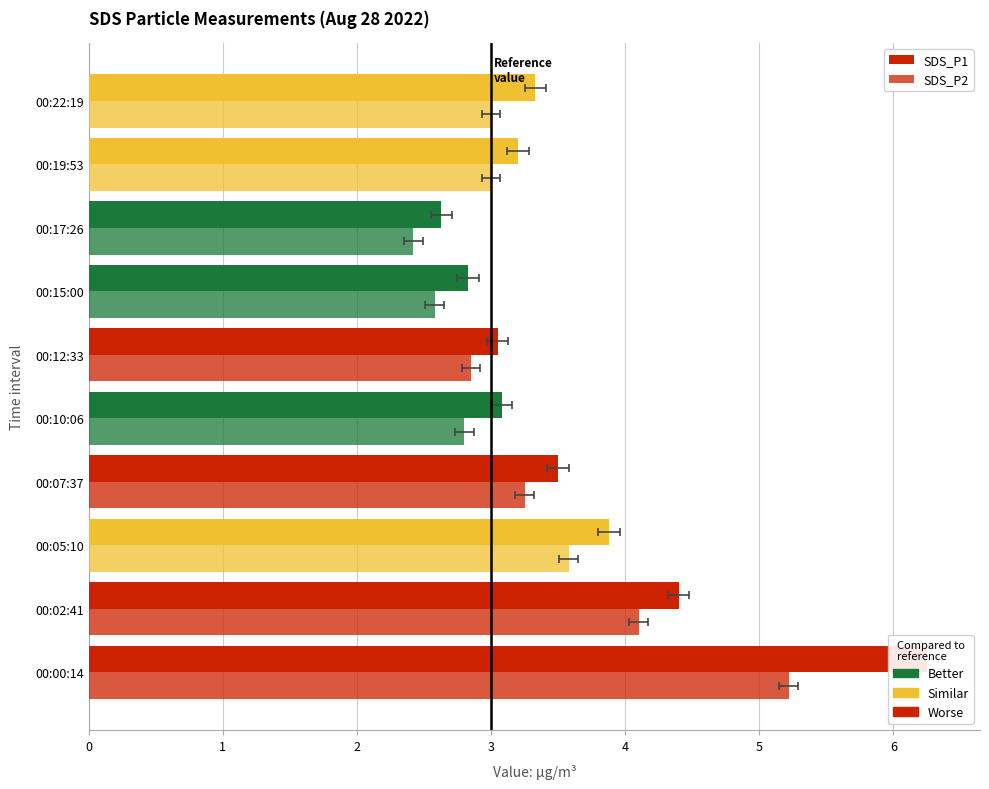

What is the difference between the highest and lowest values at 00:17:26?

0.2